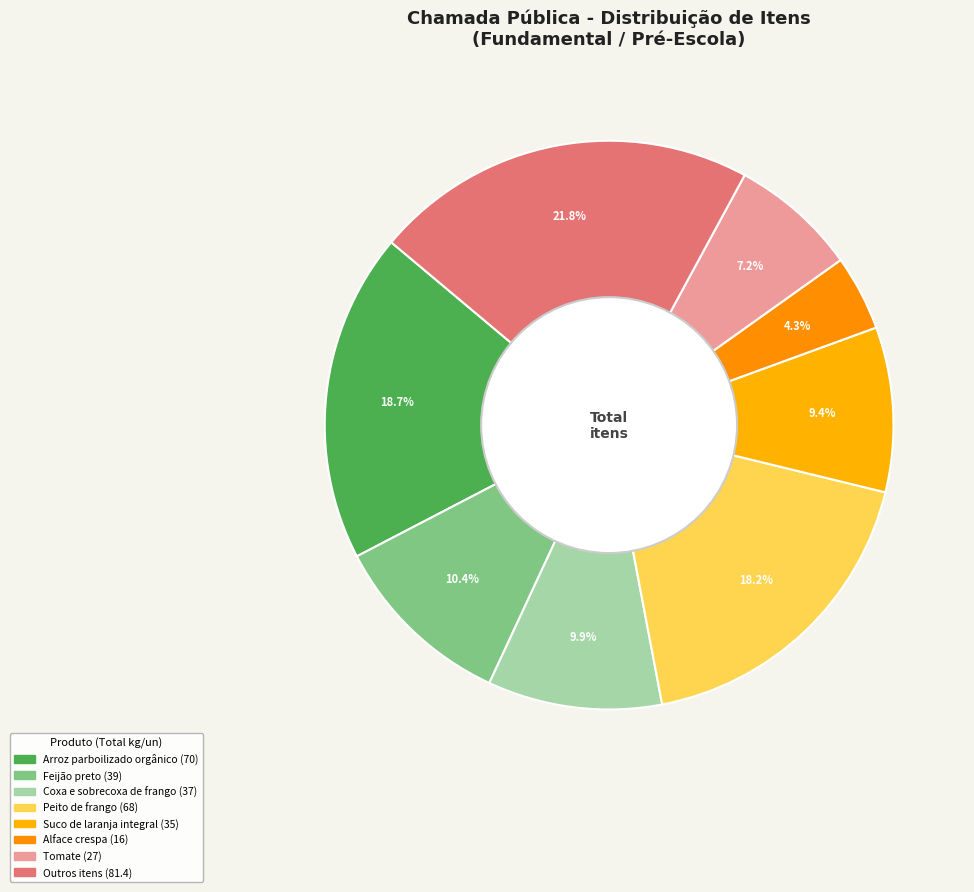

Count the number of slices in the pie.

8